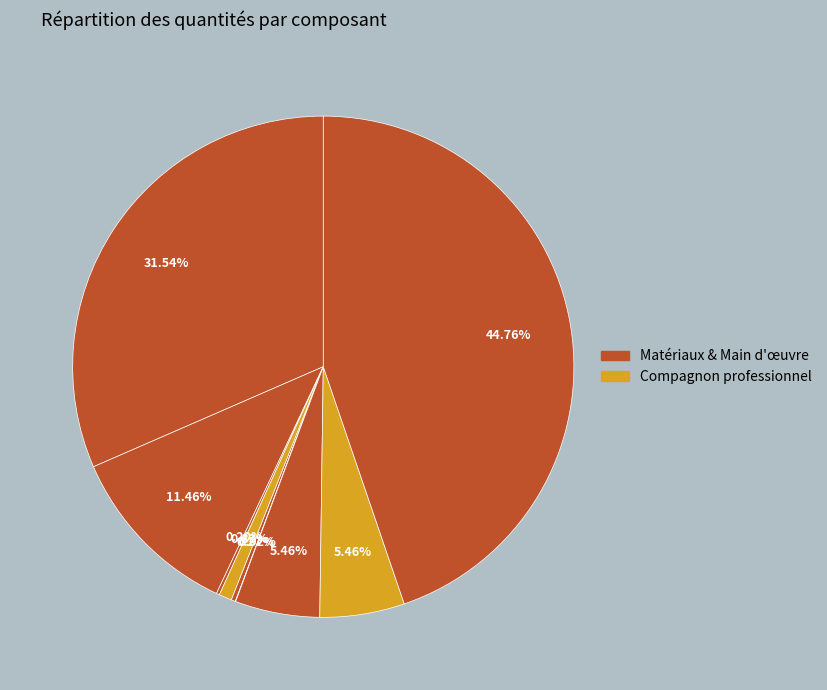

To the nearest percent, what is the average slice percentage?

11%